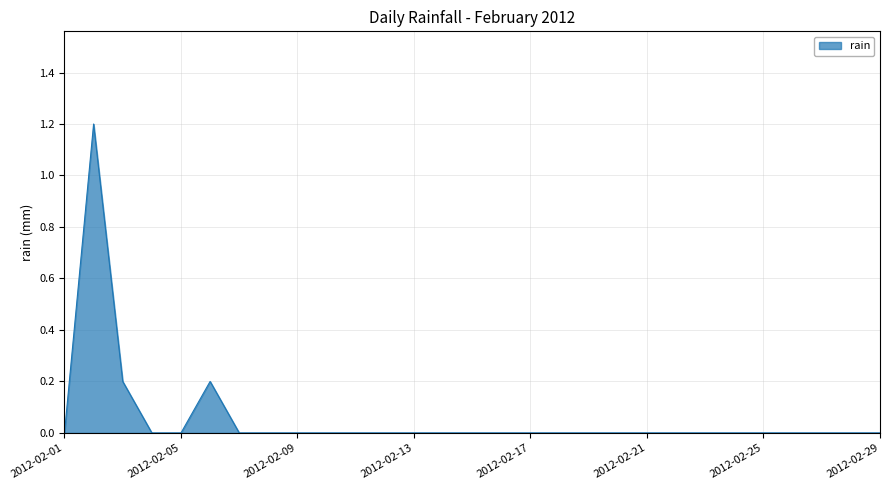

What is the difference between the maximum and minimum values?

1.2